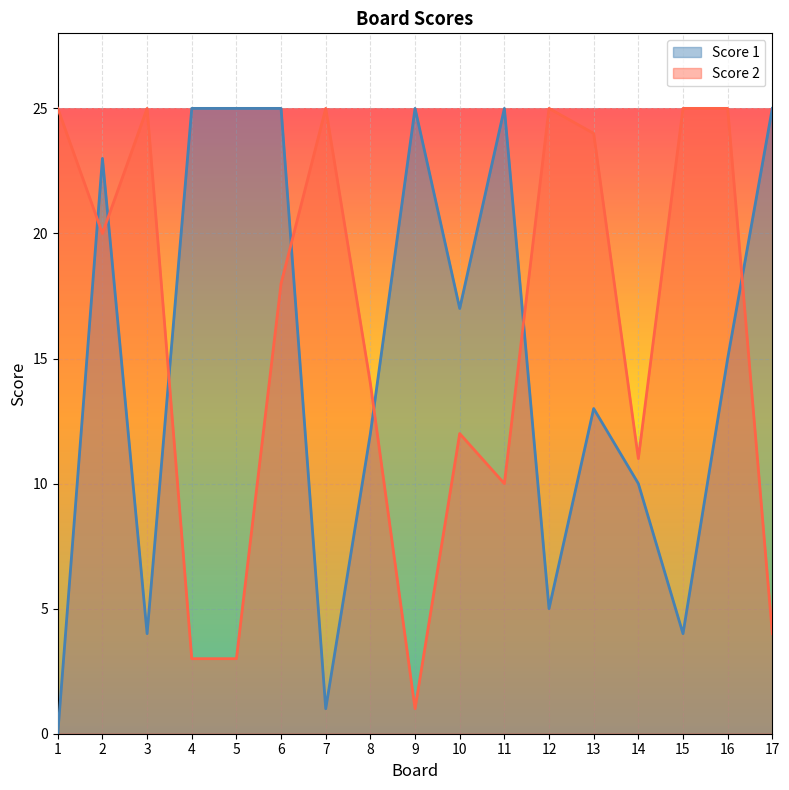

Rank the categories by Score 1 value from lowest to highest.

1, 7, 3, 15, 12, 14, 8, 13, 16, 10, 2, 4, 5, 6, 9, 11, 17